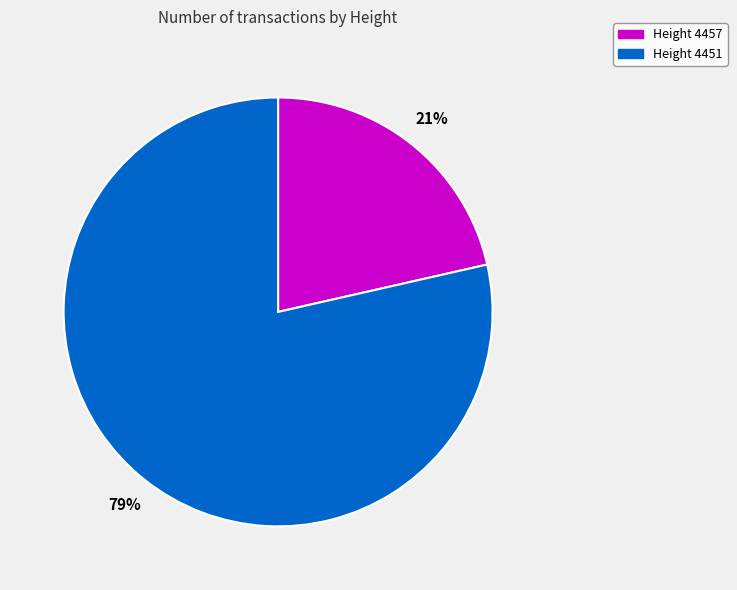

Which slice is the smallest?

Height 4457